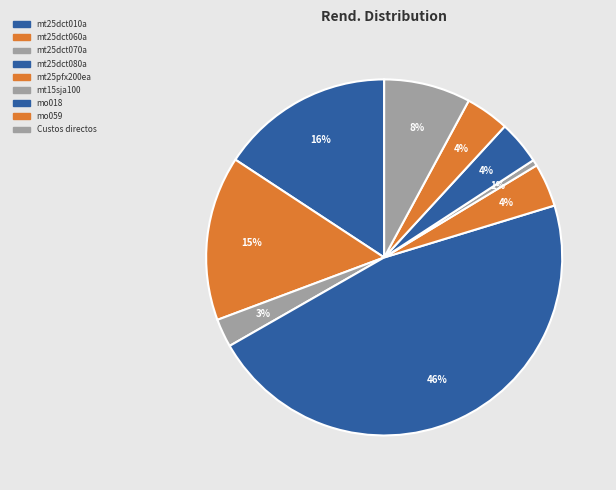

Which slice is the smallest?

mt15sja100